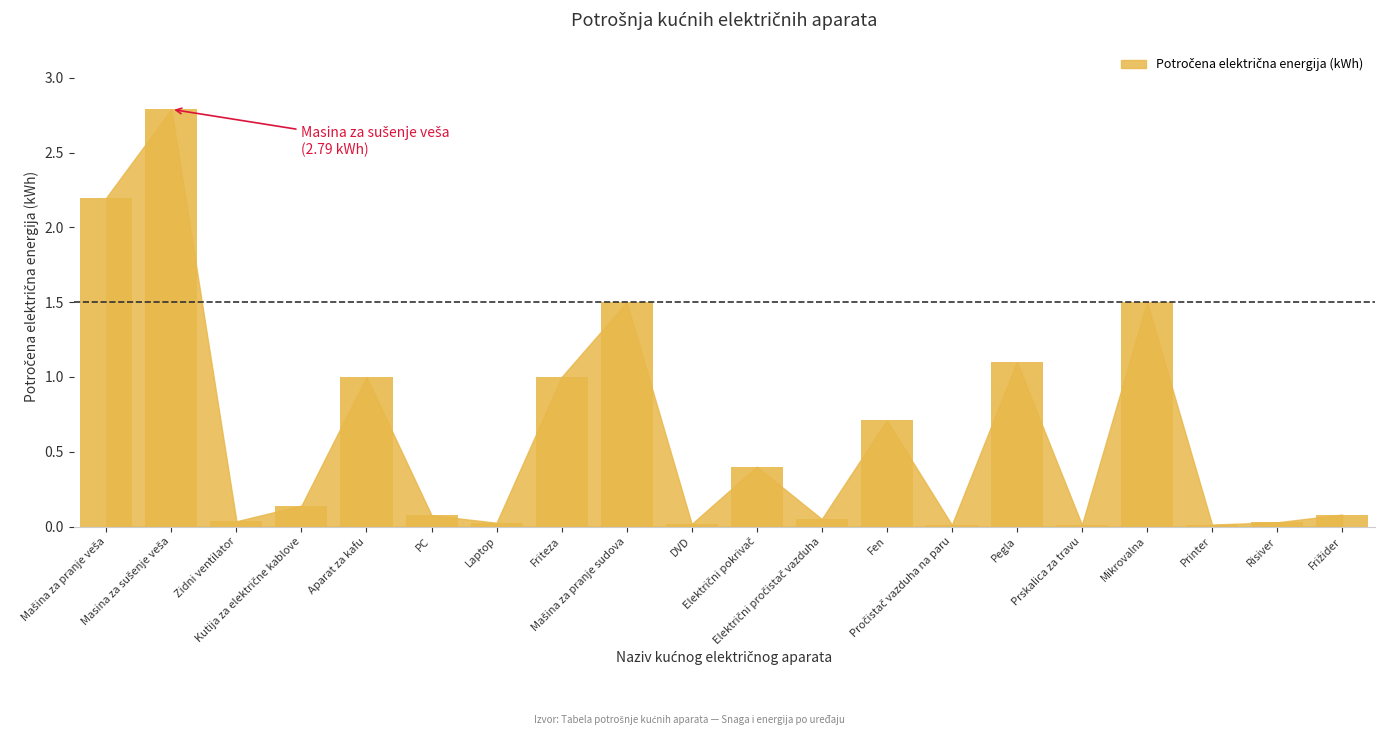

What is the value of the 1st bar from the left?

2.2